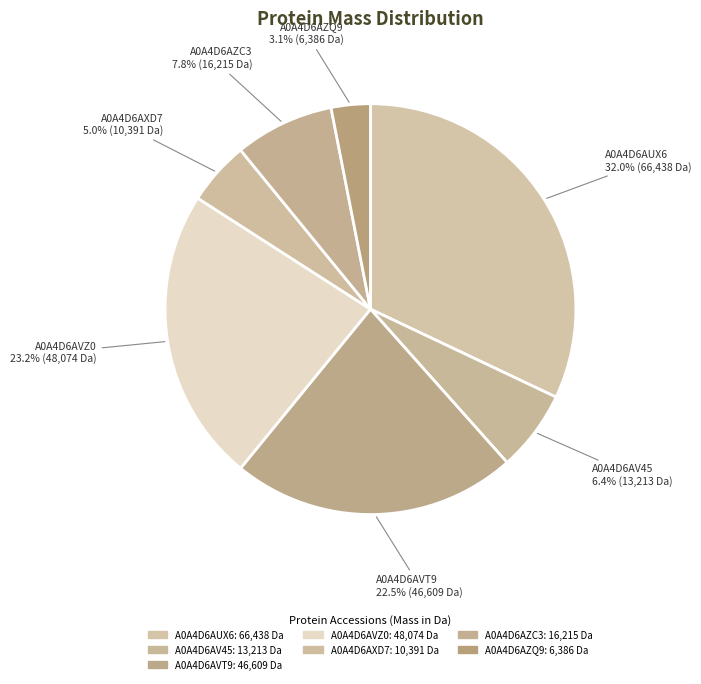

Rank the categories by value from lowest to highest.

A0A4D6AZQ9, A0A4D6AXD7, A0A4D6AV45, A0A4D6AZC3, A0A4D6AVT9, A0A4D6AVZ0, A0A4D6AUX6